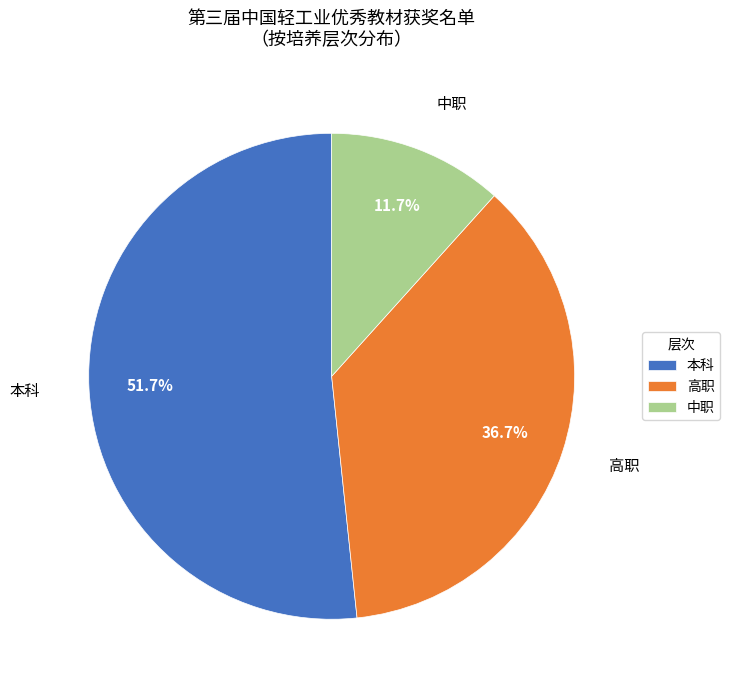

Does any single category account for the majority?

Yes